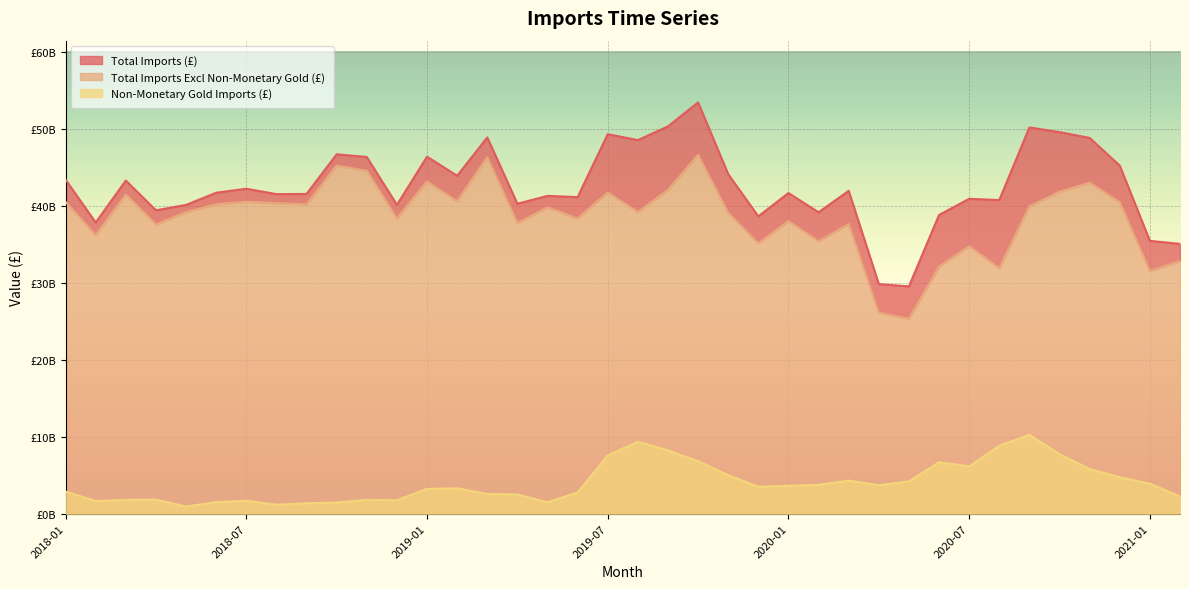

Where is the first local minimum for Total Imports (£)?

2018-02